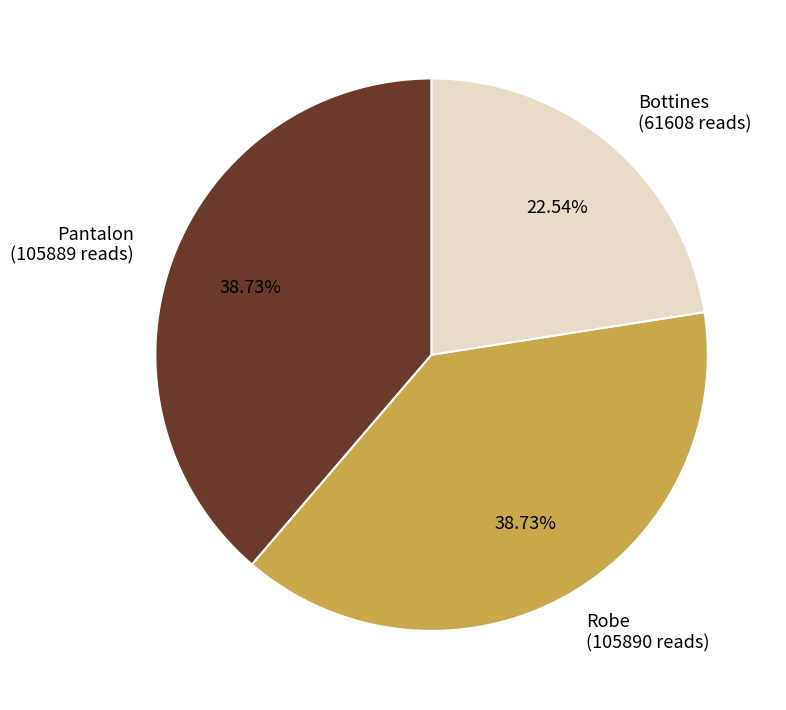

Is it true that Bottines is 23% of the pie?

True